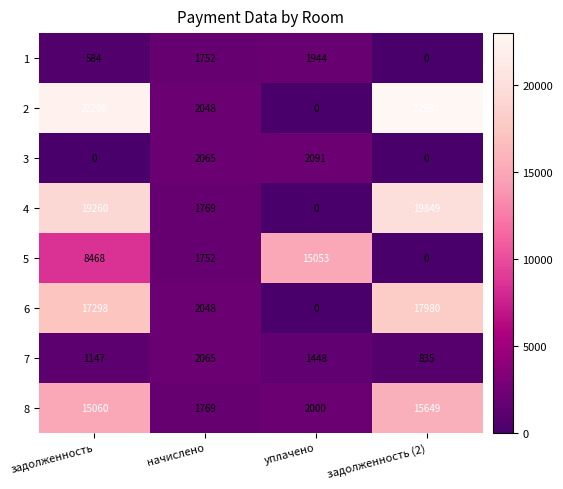

What is the difference between the highest and lowest values at задолженность?

22298